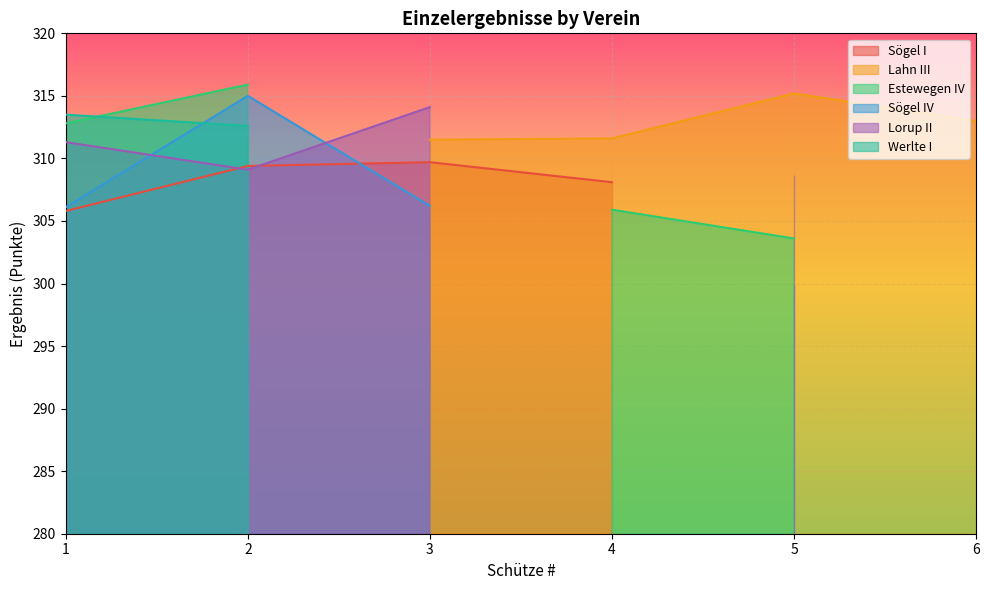

At which category does Lorup II reach its first local valley?

2